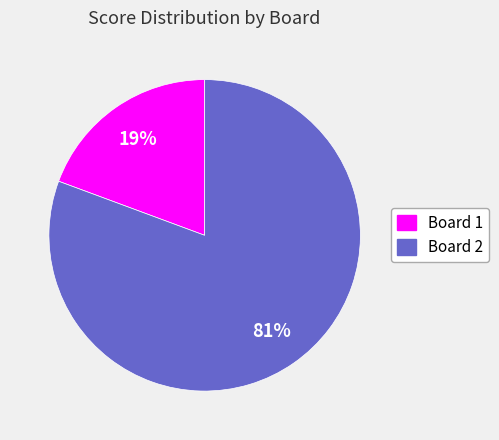

Does Board 1 represent more than half of the total?

No